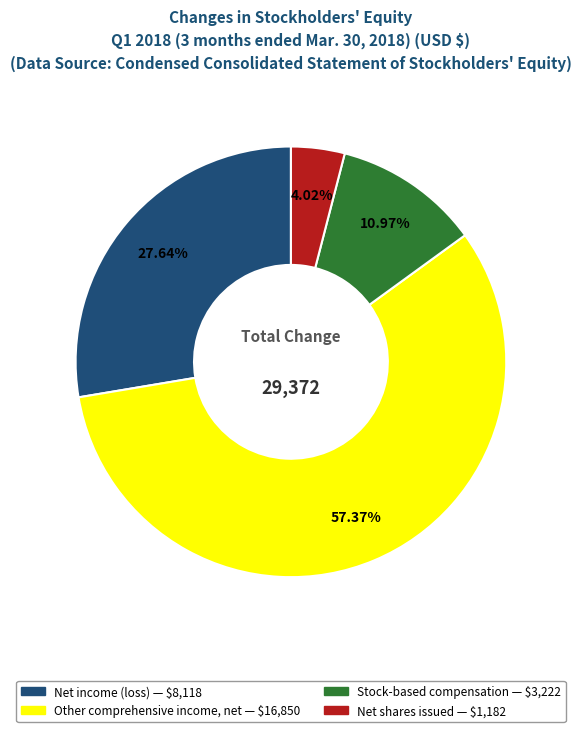

What is the ratio of the value at Stock-based compensation to the value at Net income (loss)?

0.4